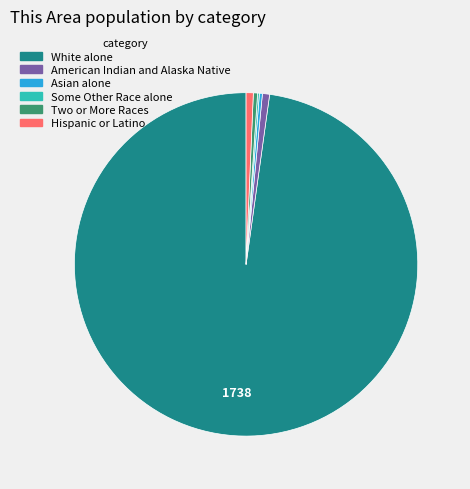

Is there a majority slice in this chart?

Yes